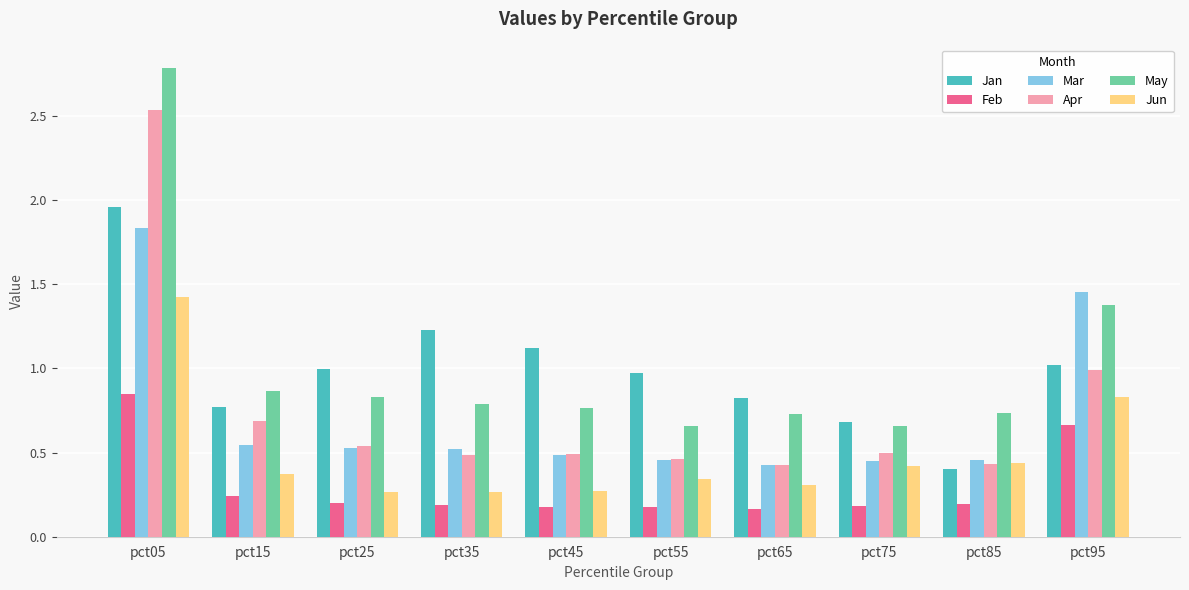

Count the number of categories in the chart.

10